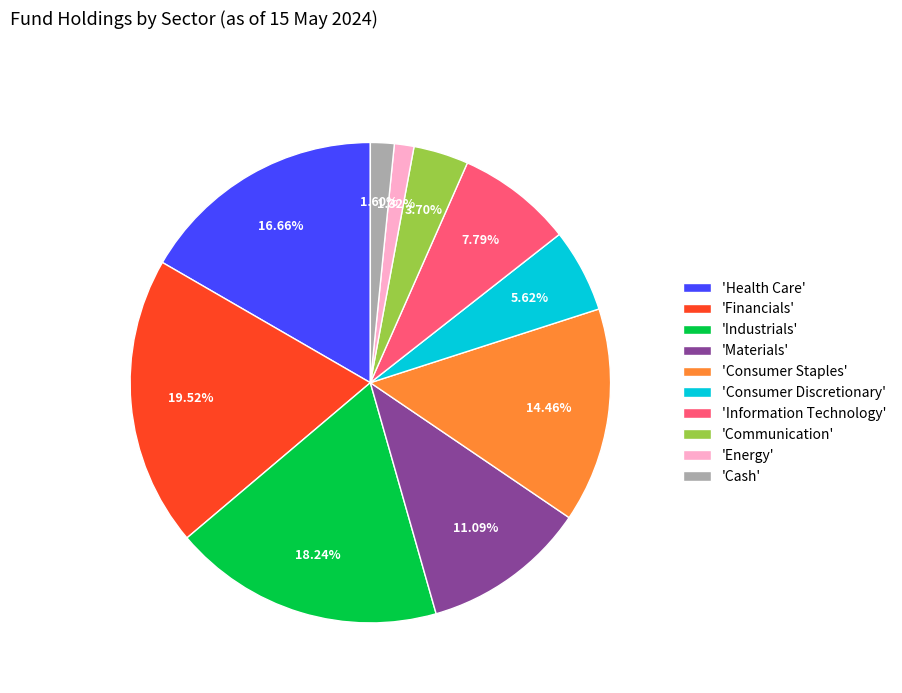

Approximately how many times larger is the value at 'Information Technology' compared to 'Materials'?

0.7